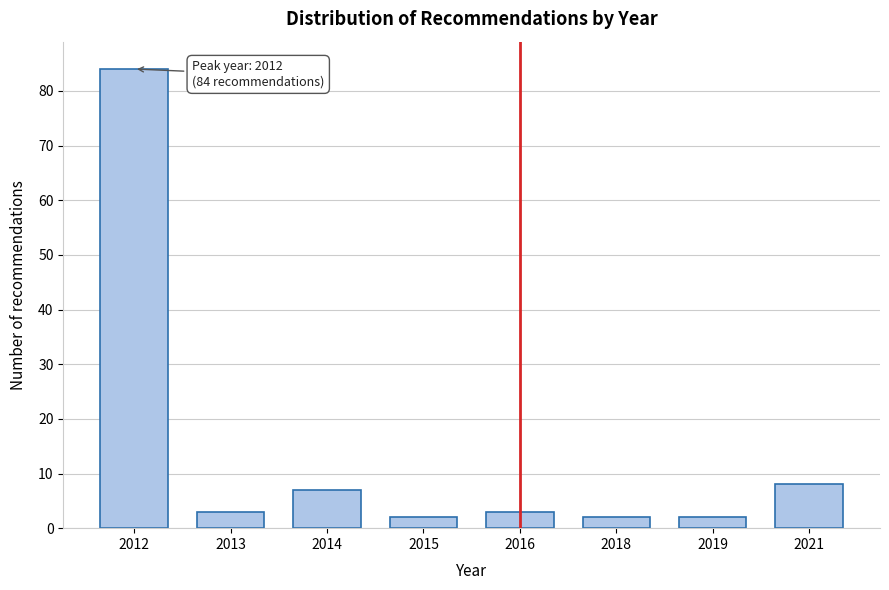

Reading left to right, what are all the values shown in this chart?

2012=84	2013=3	2014=7	2015=2	2016=3	2018=2	2019=2	2021=8